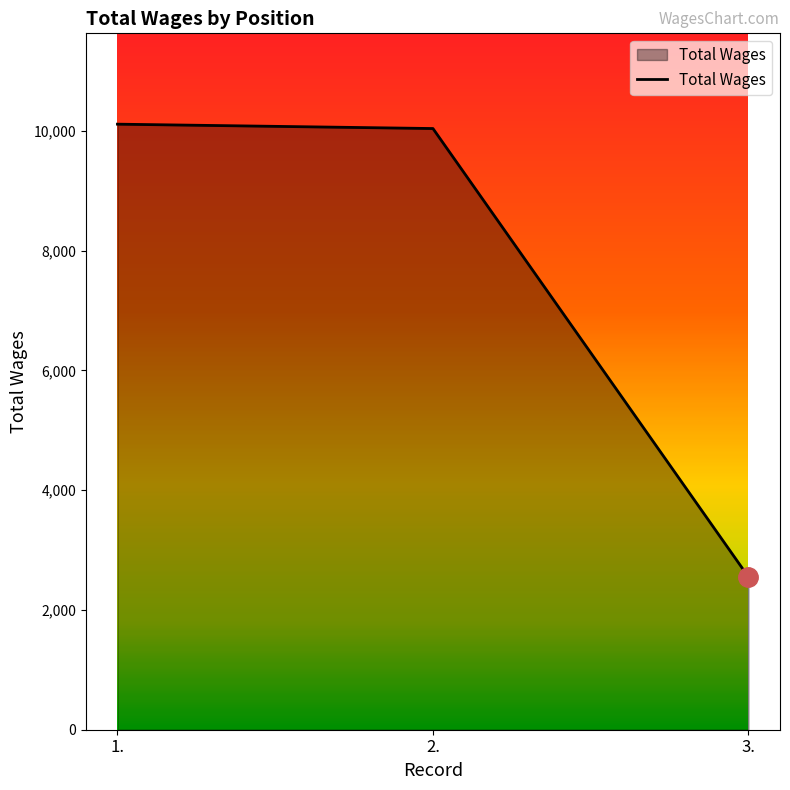

What is the sum of all values?

22707